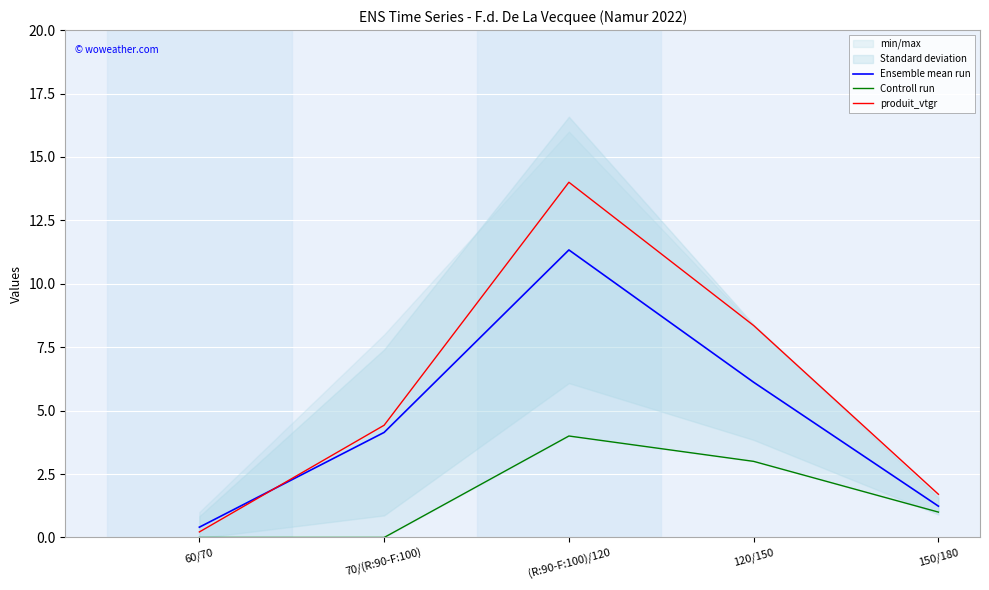

How many lines are shown in the chart?

3